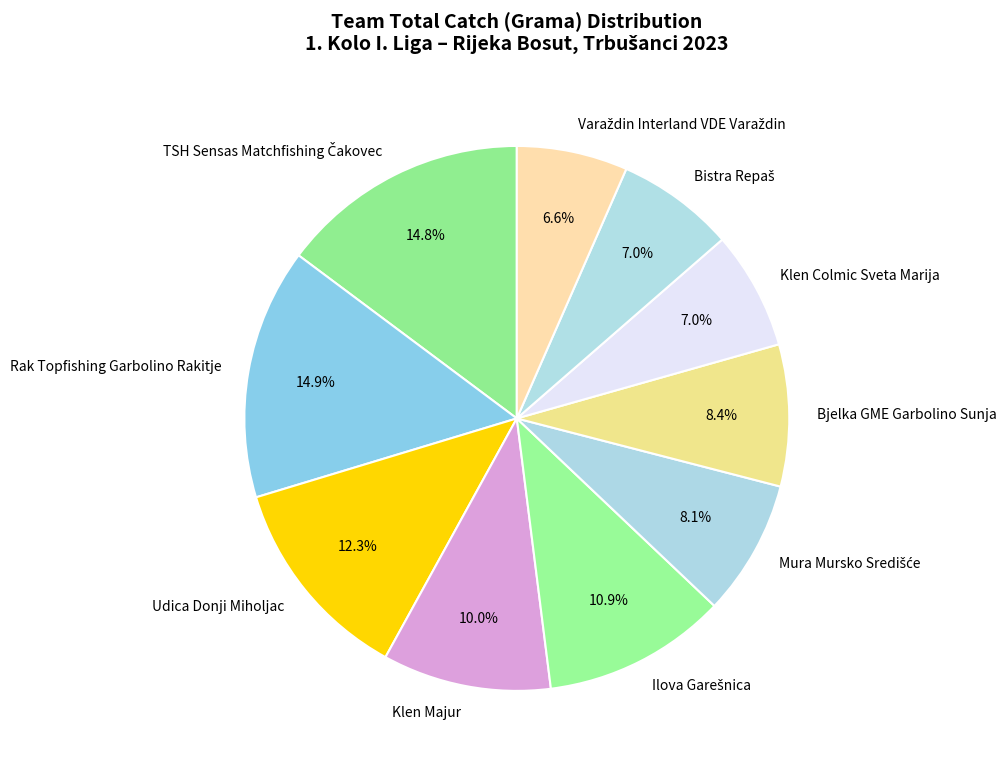

Is there a majority slice in this chart?

No